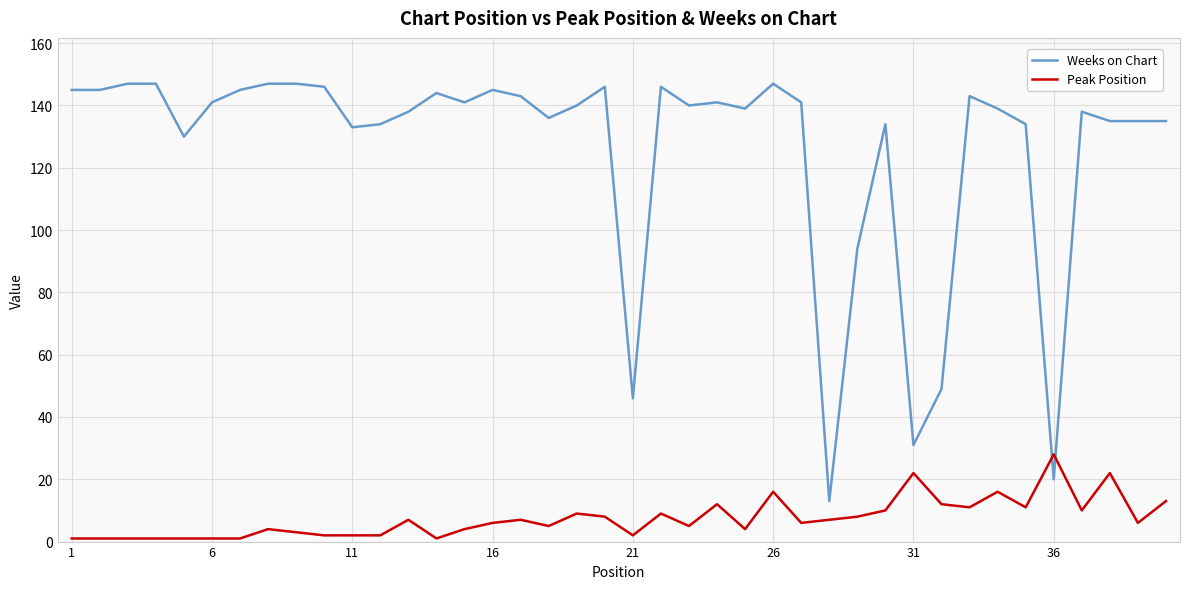

After their last crossing, which series has the higher values: Weeks on Chart or Peak Position?

Weeks on Chart